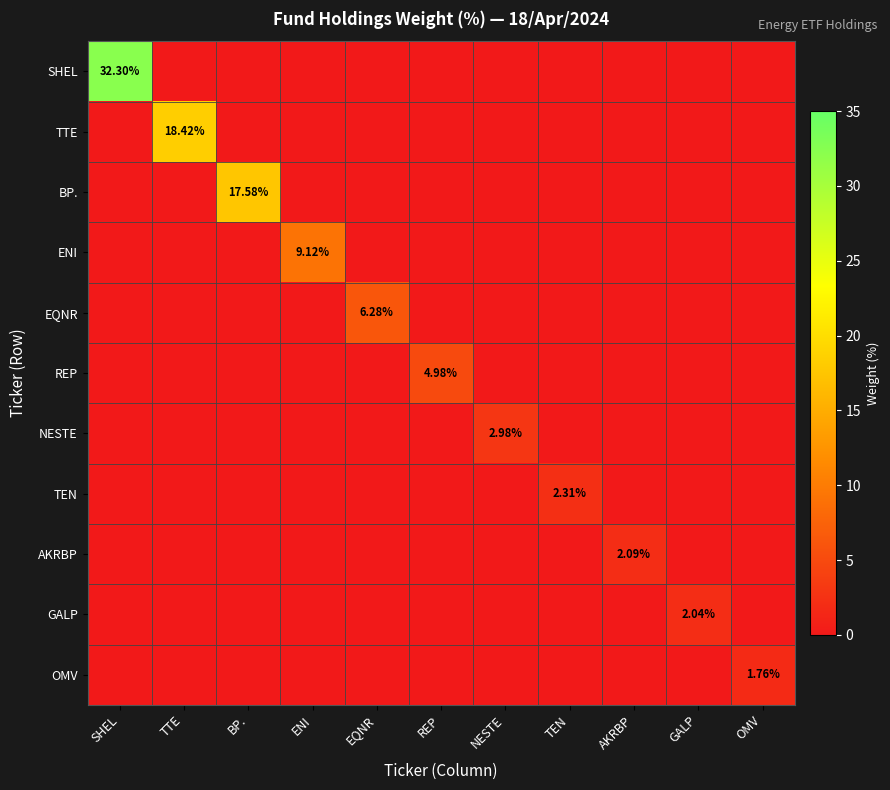

At how many categories does at least one series exceed 22?

1